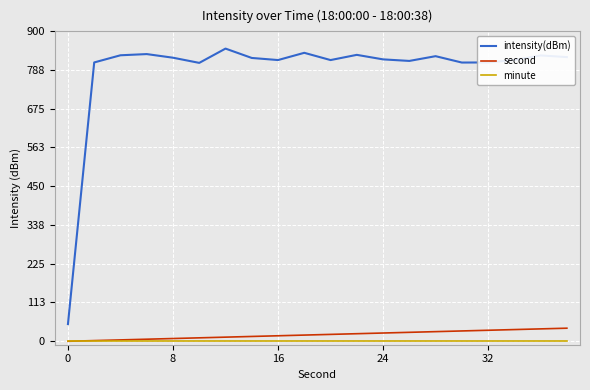

How many lines are shown in the chart?

3